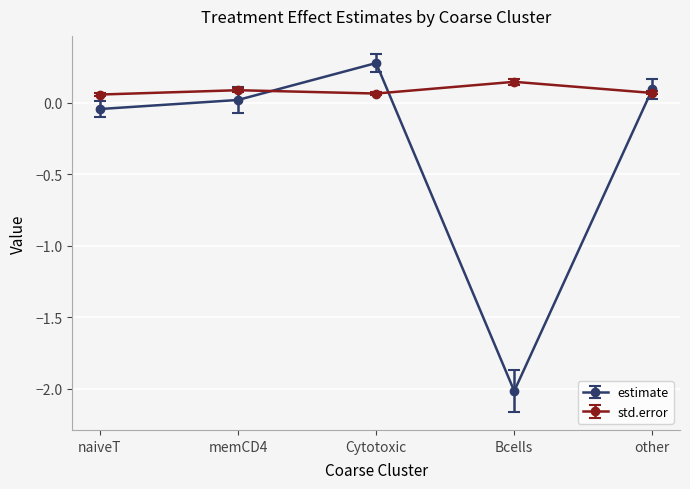

At how many categories does at least one series exceed -1?

5